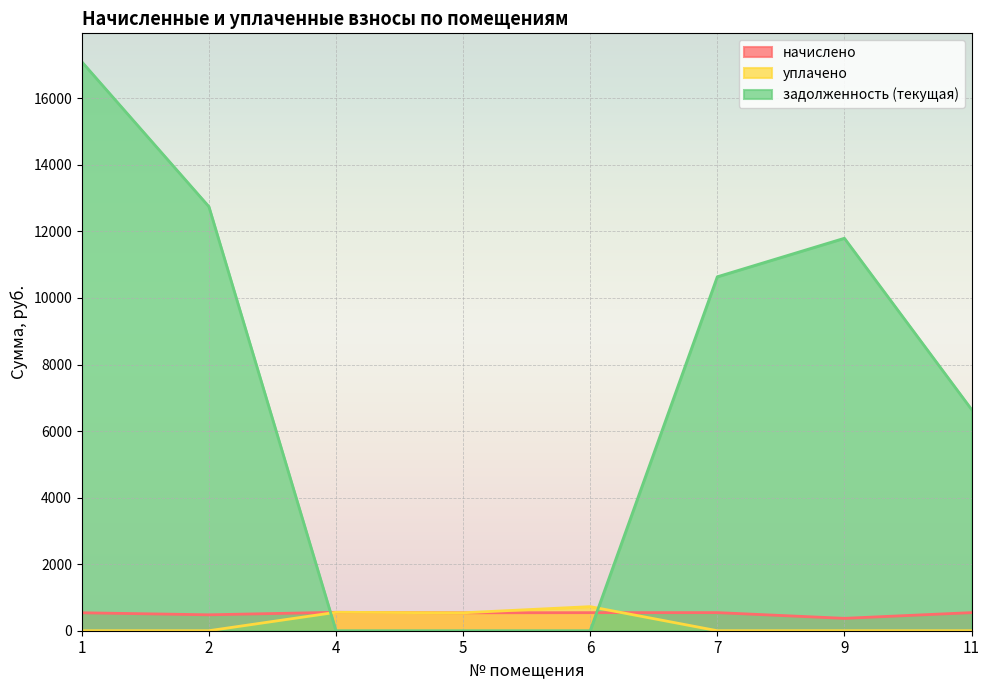

Between 2 and 9, which series saw the biggest shift?

задолженность (текущая)